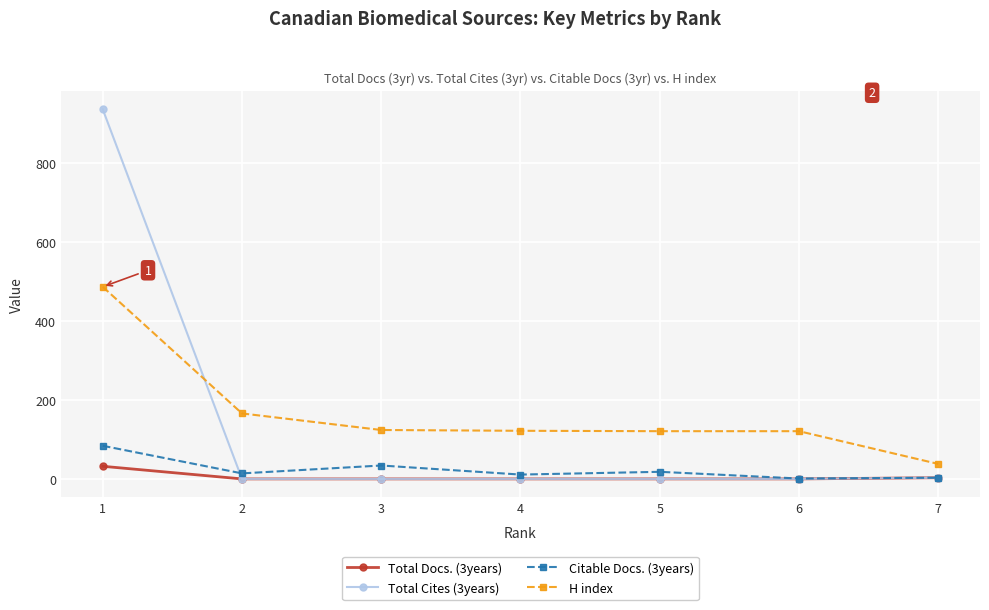

What are all the series names shown in the legend?

Total Docs. (3years), Total Cites (3years), Citable Docs. (3years), H index